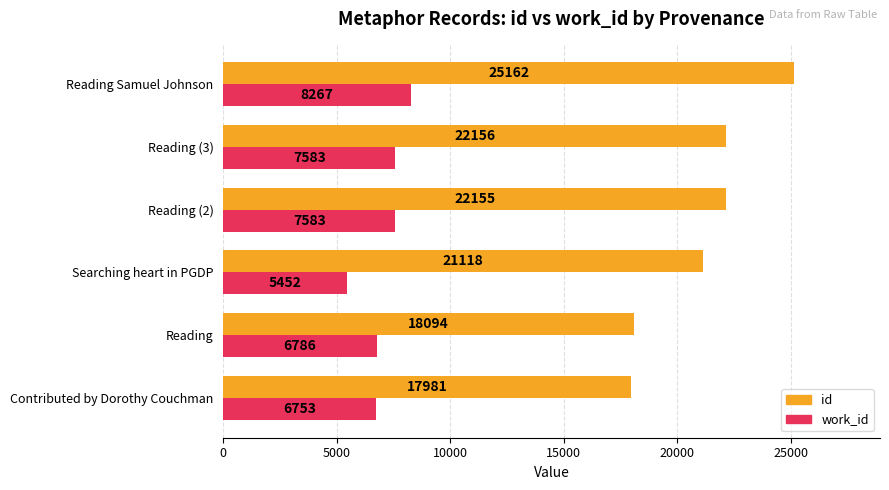

The work_id series shows 6753 at Contributed by Dorothy Couchman. True or false?

True